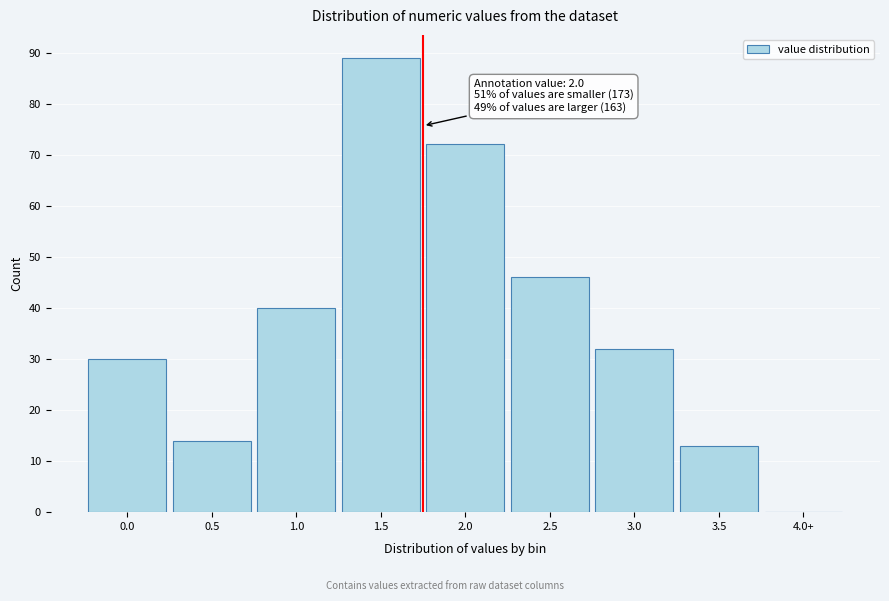

Reading left to right, transcribe all the data shown in this chart.

0.0=30	0.5=14	1.0=40	1.5=89	2.0=72	2.5=46	3.0=32	3.5=13	4.0+=0